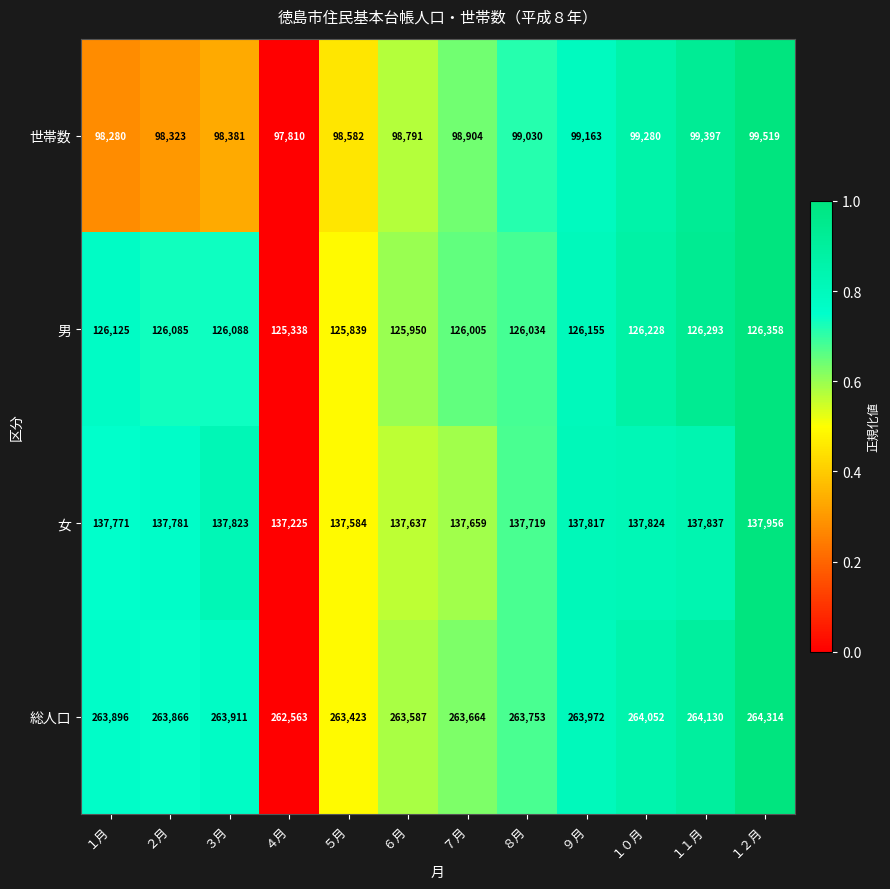

At which category does the chart reach its peak across all series?

１２月